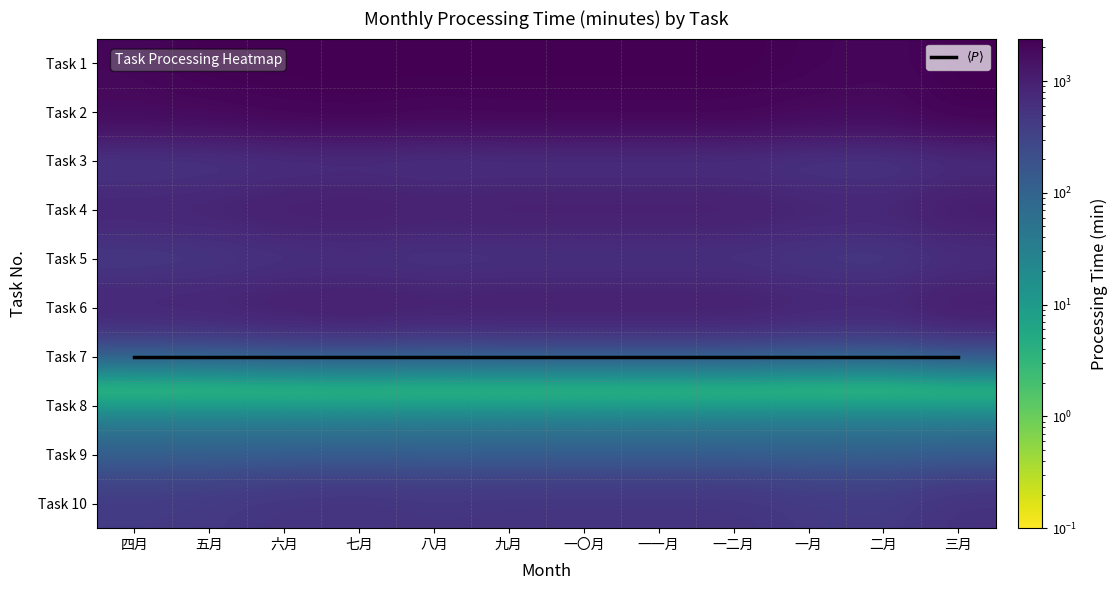

What is the minimum value shown in the chart?

0.1